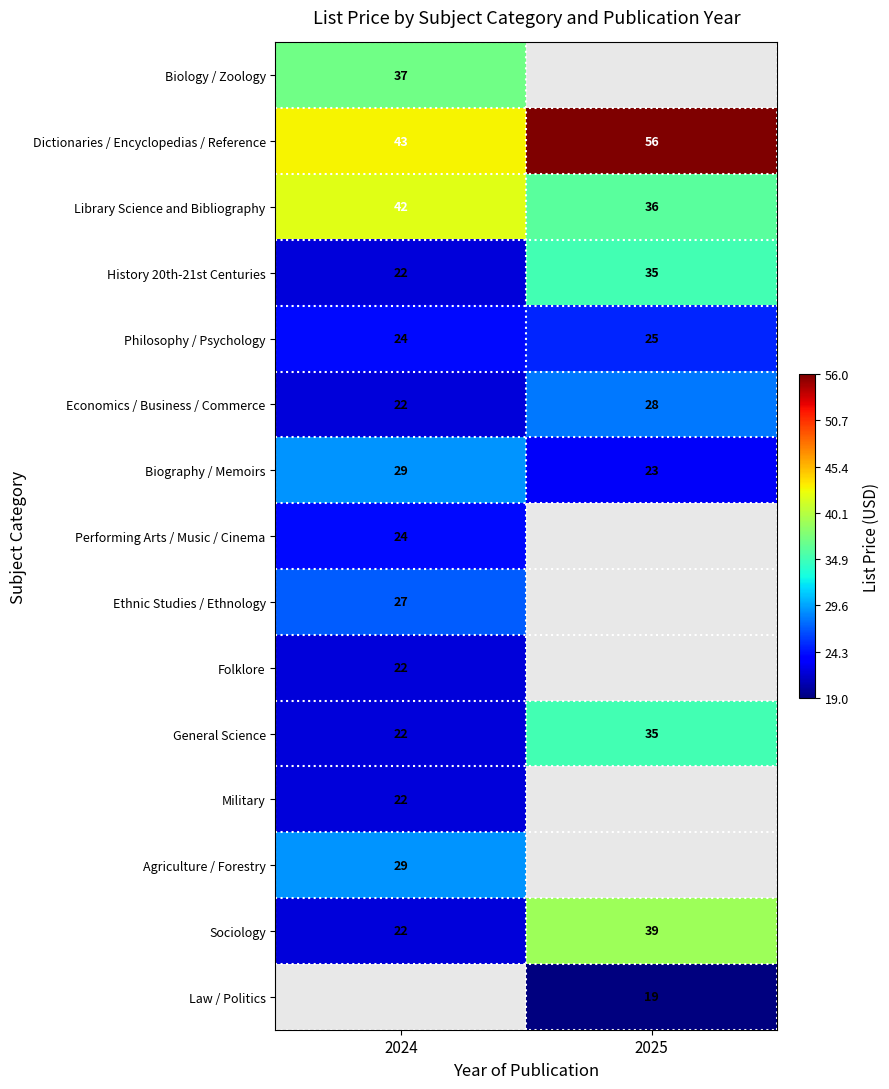

What is the maximum value for Philosophy / Psychology?

25